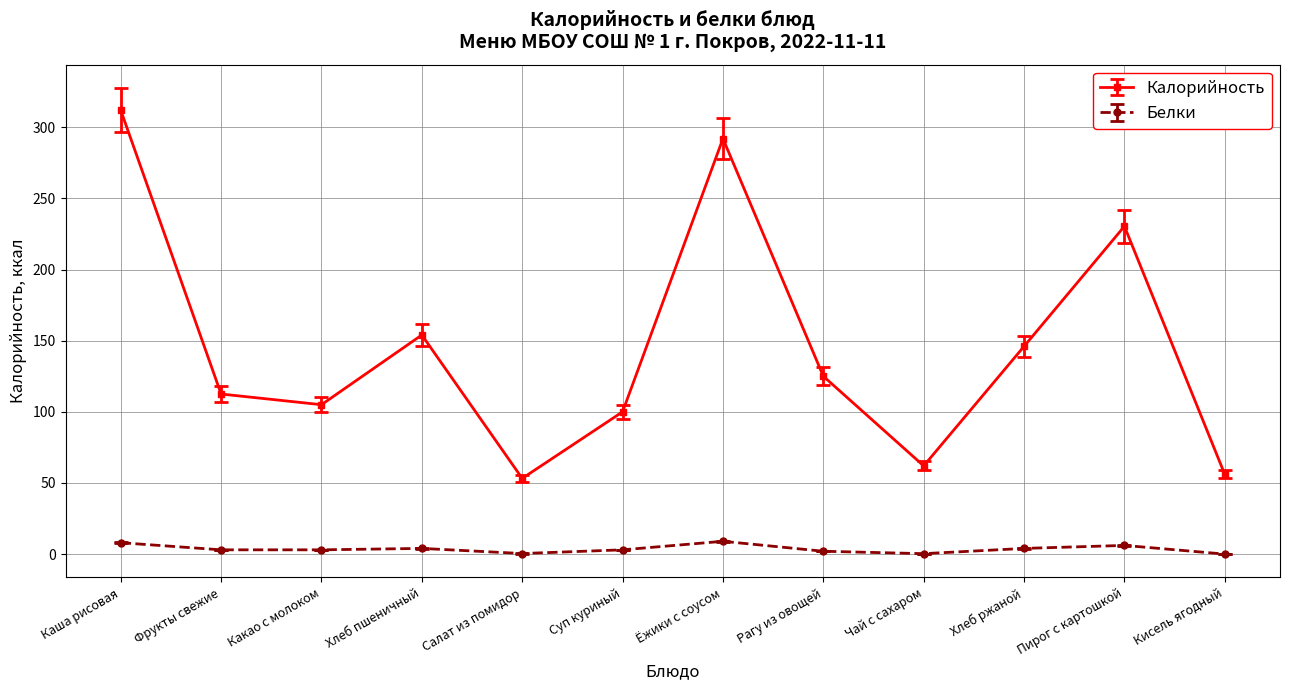

At which category does the chart reach its peak across all series?

Каша рисовая